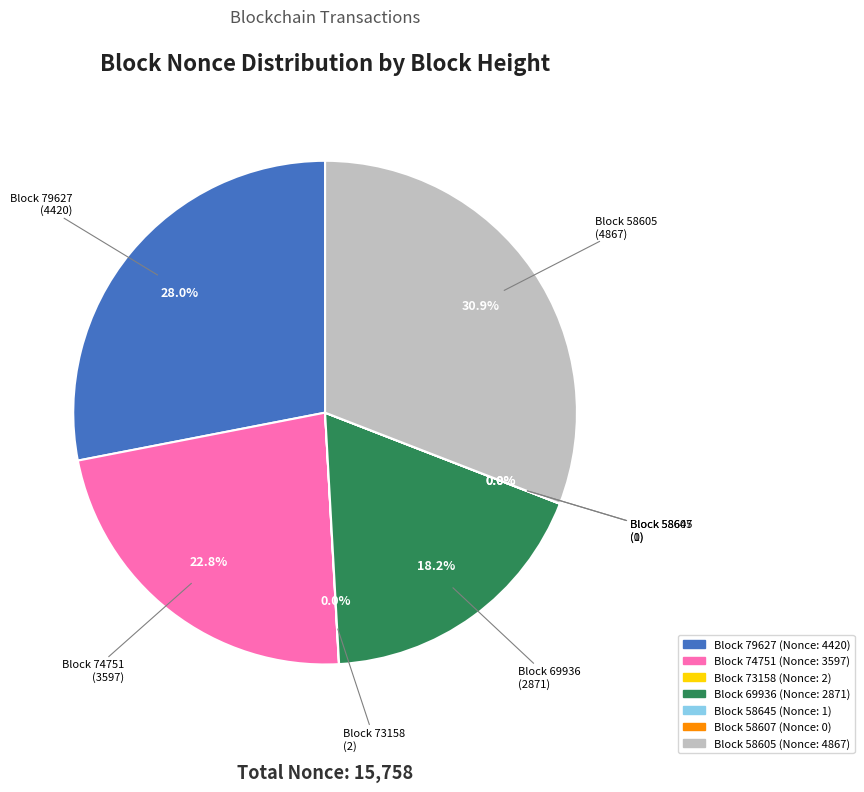

Which has a higher value, 58645 or 79627?

79627